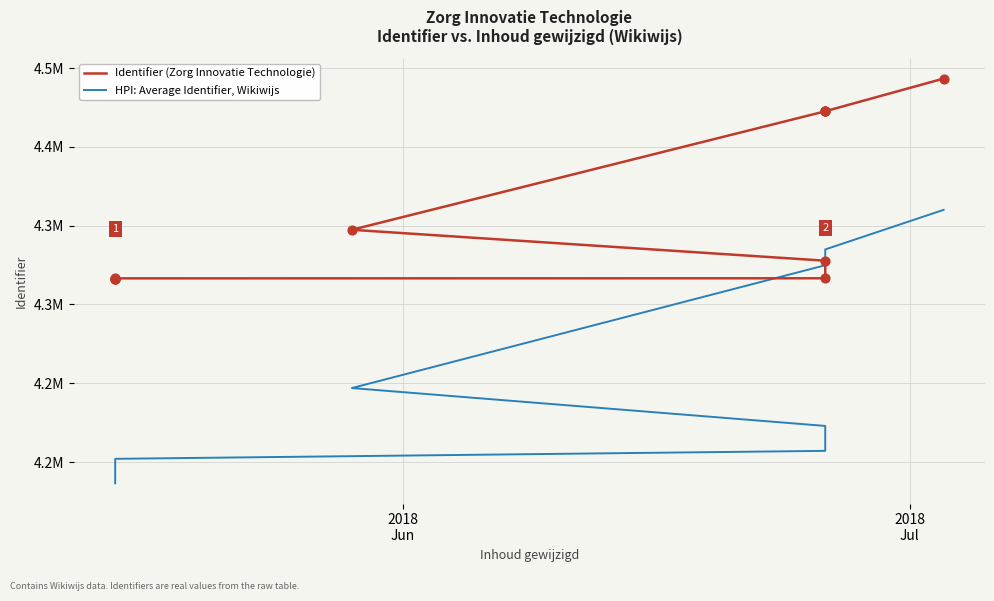

Is the value of HPI: Average Identifier, Wikiwijs at 2 greater than the value of Identifier (Zorg Innovatie Technologie) at 10?

No